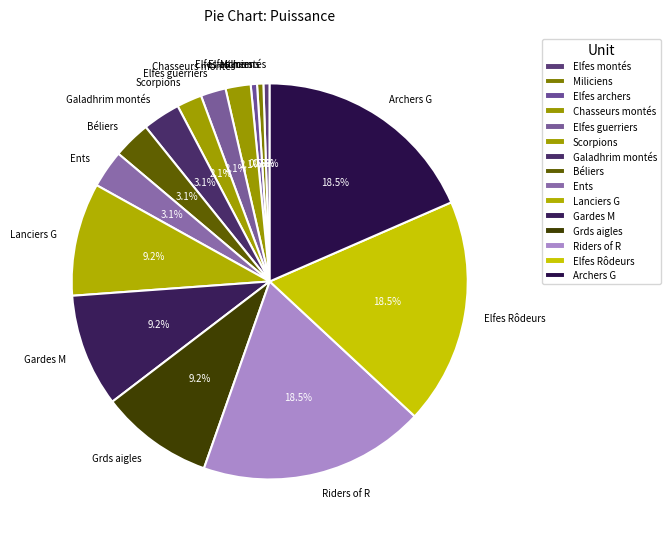

Does Riders of R represent more than half of the total?

No